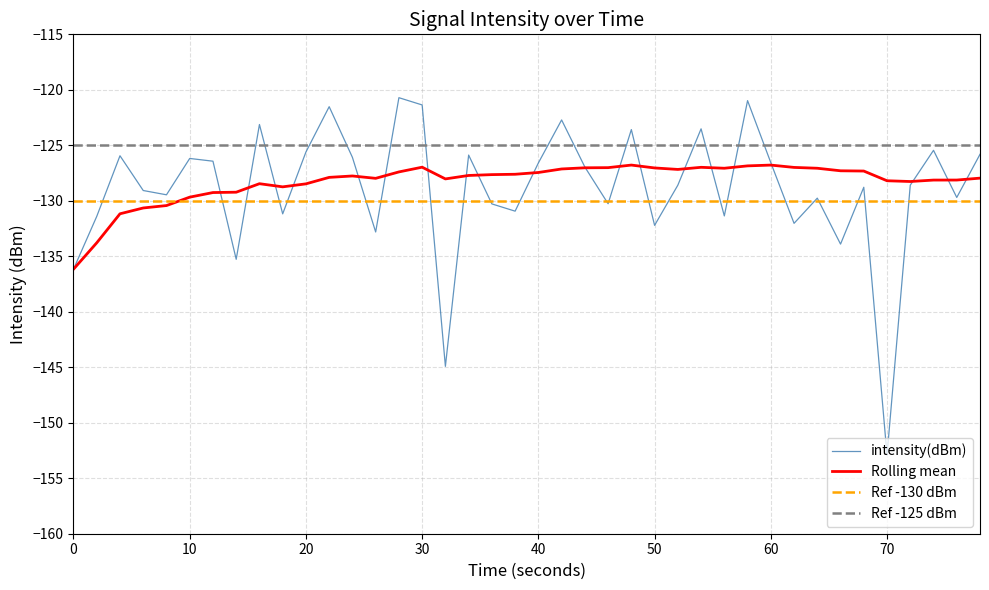

How many values in the intensity(dBm) series exceed -128?

19